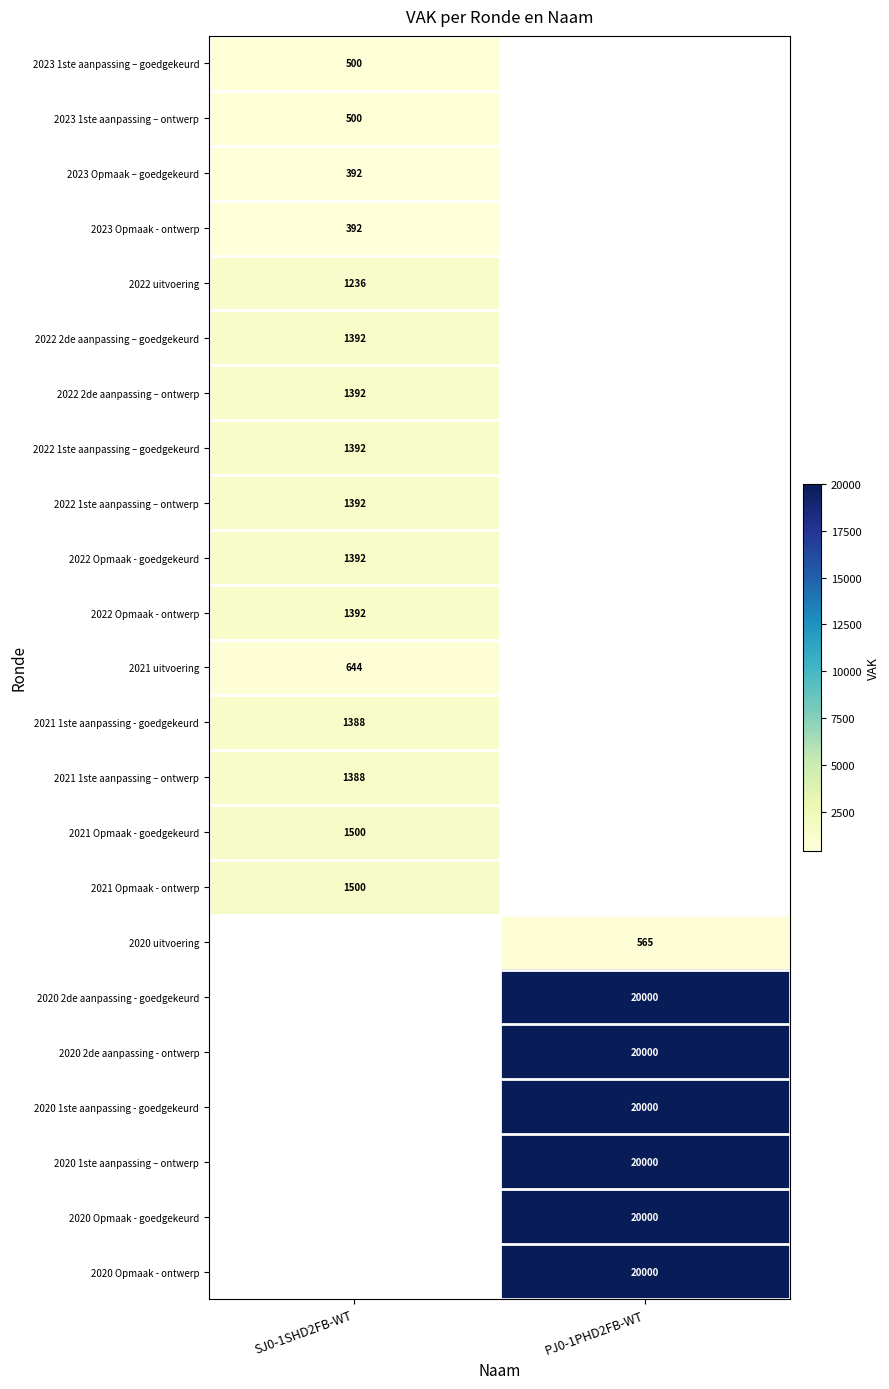

What is the minimum value shown in the chart?

392.0